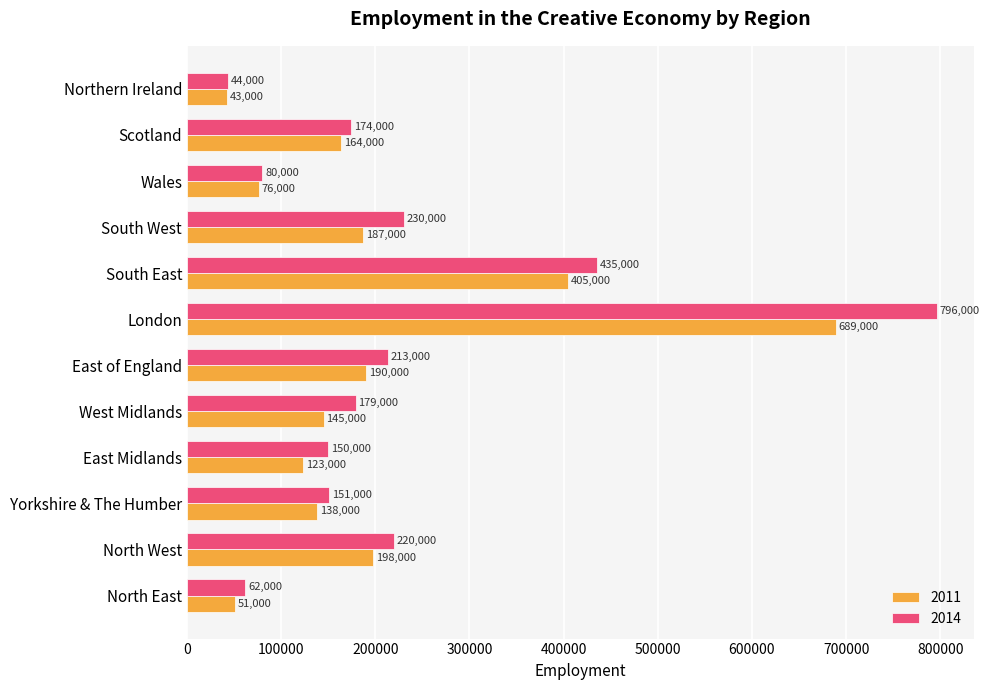

What are all the series names shown in the legend?

2011, 2014